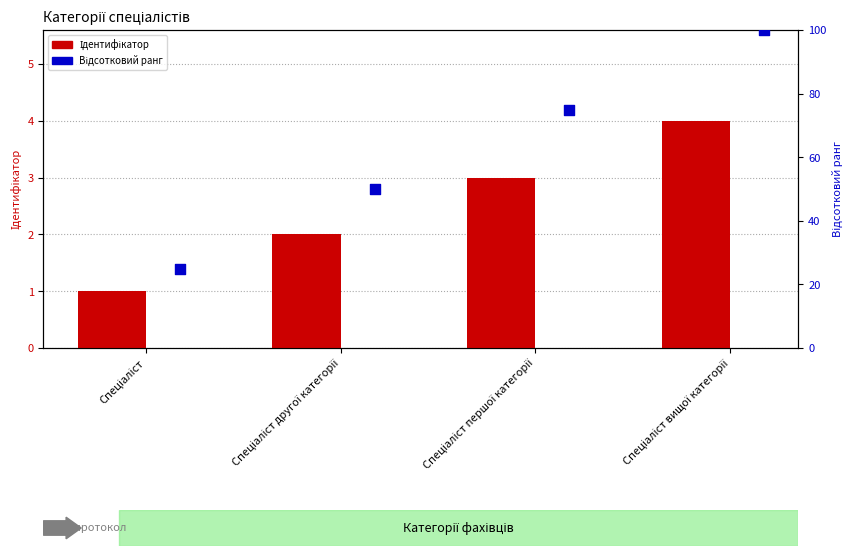

Which series contains the lowest Y value?

Ідентифікатор